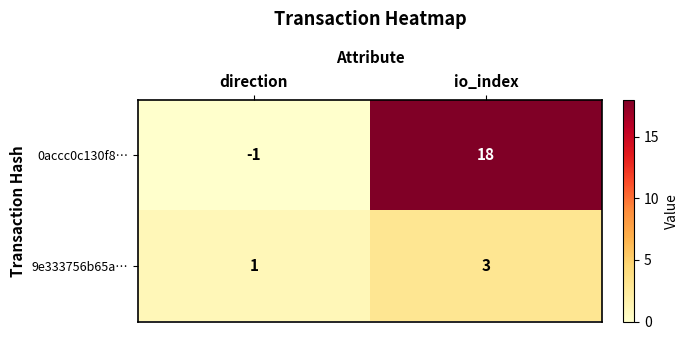

Reading left to right, extract all data points from this chart.

0accc0c130f8…: -1	18
9e333756b65a…: 1	3